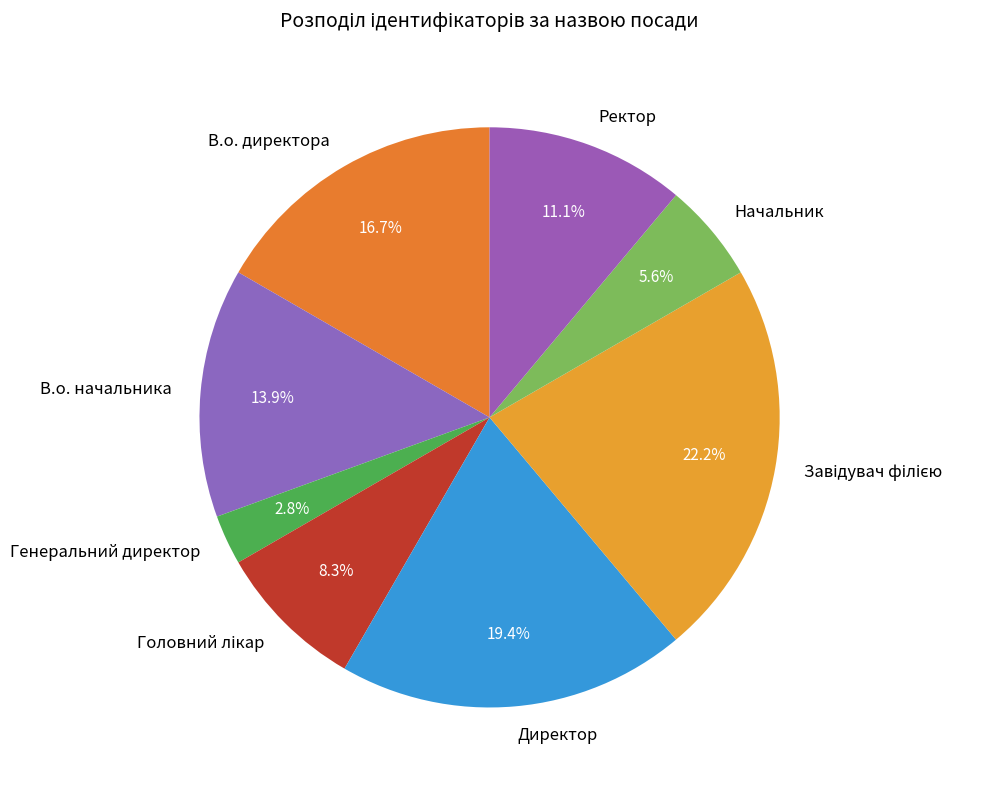

Combined, do В.о. директора and Начальник account for over 50%?

No